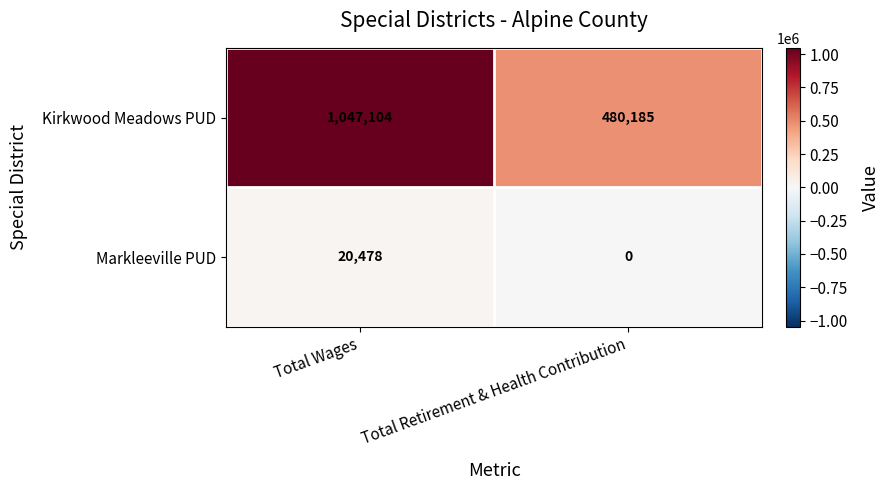

How many series are shown in this chart?

2